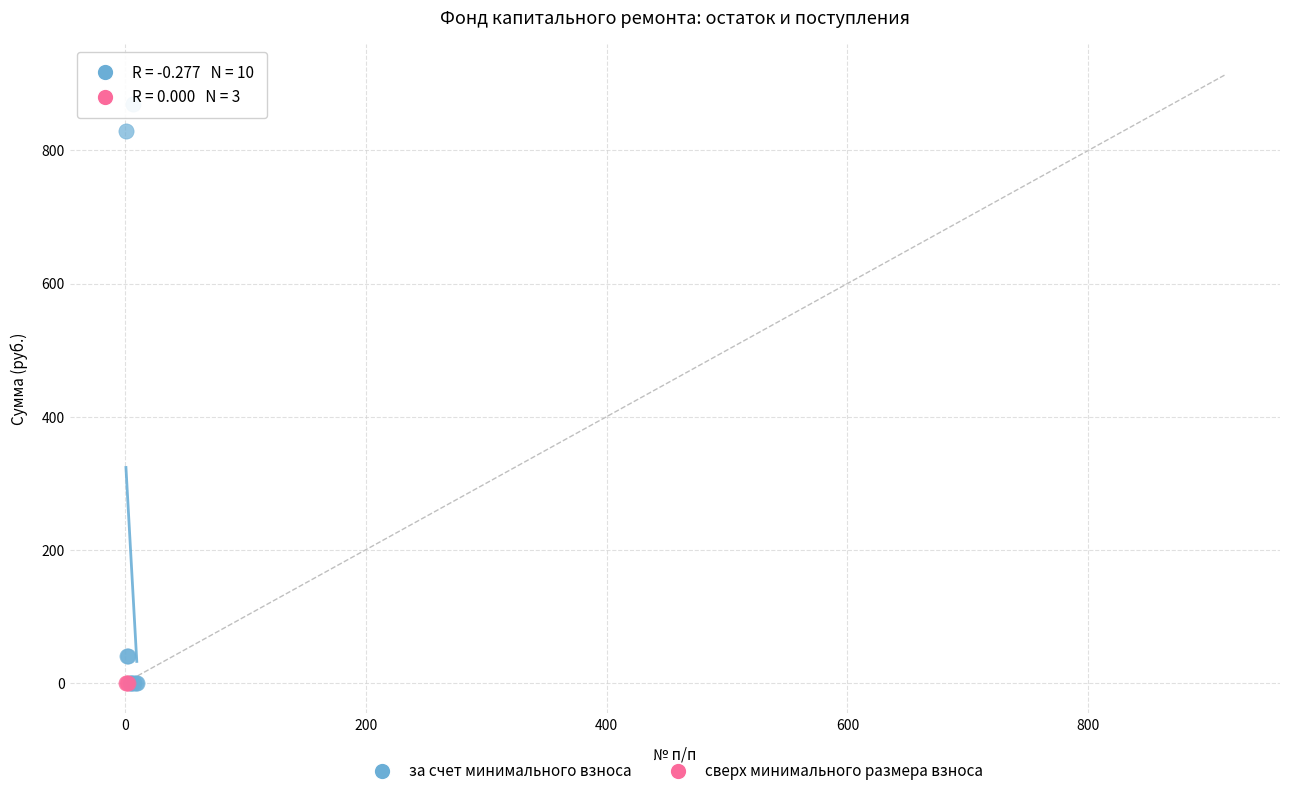

Which series contains the highest Y value?

за счет минимального взноса